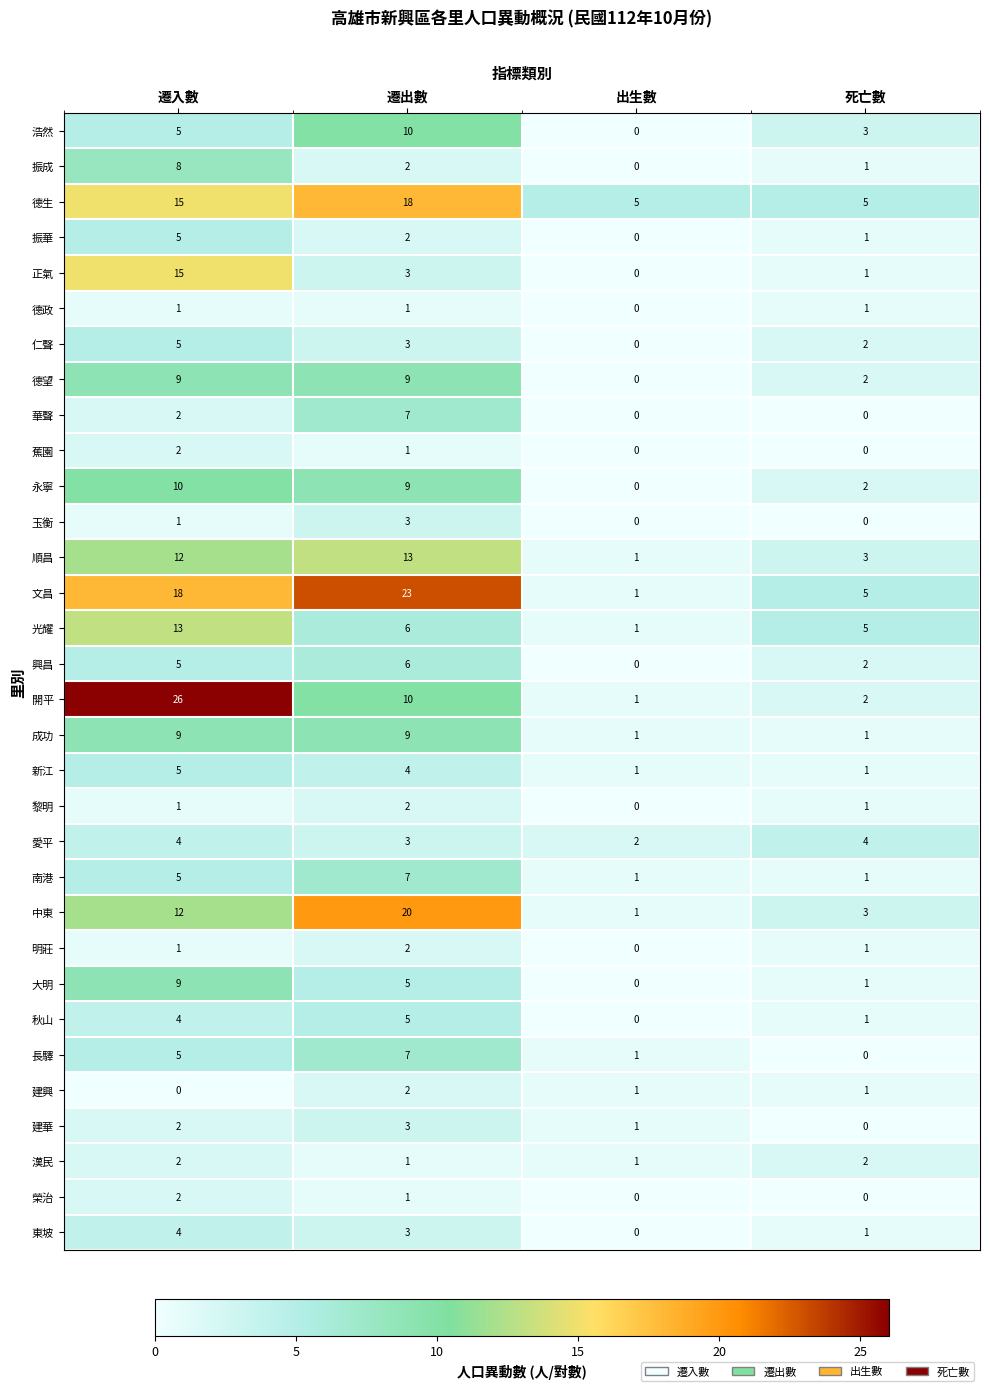

Which category has the highest value across all series?

遷入數